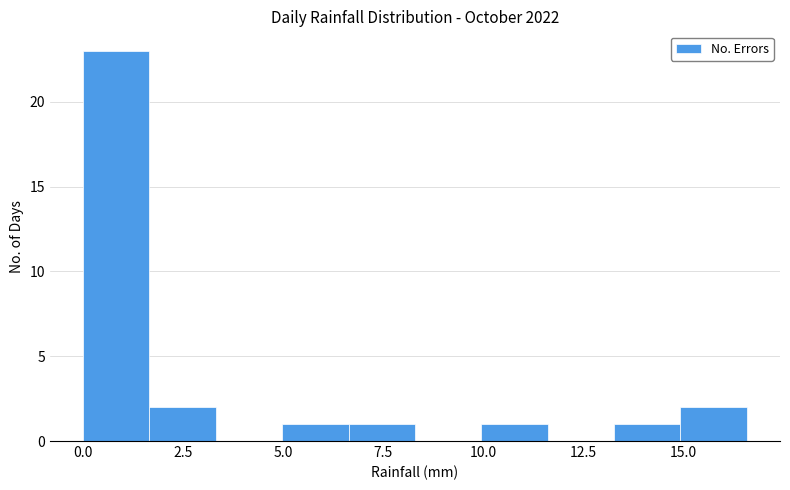

Read against the x-axis, roughly where is the centre of the tallest bar?

1.0